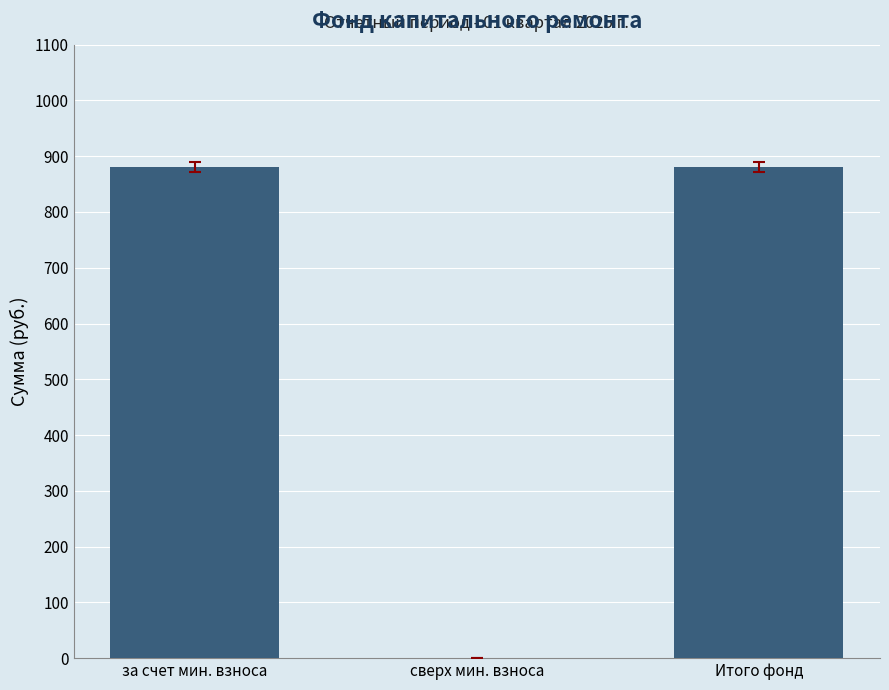

What is the change in value from сверх мин. взноса to Итого фонд?

+881.2